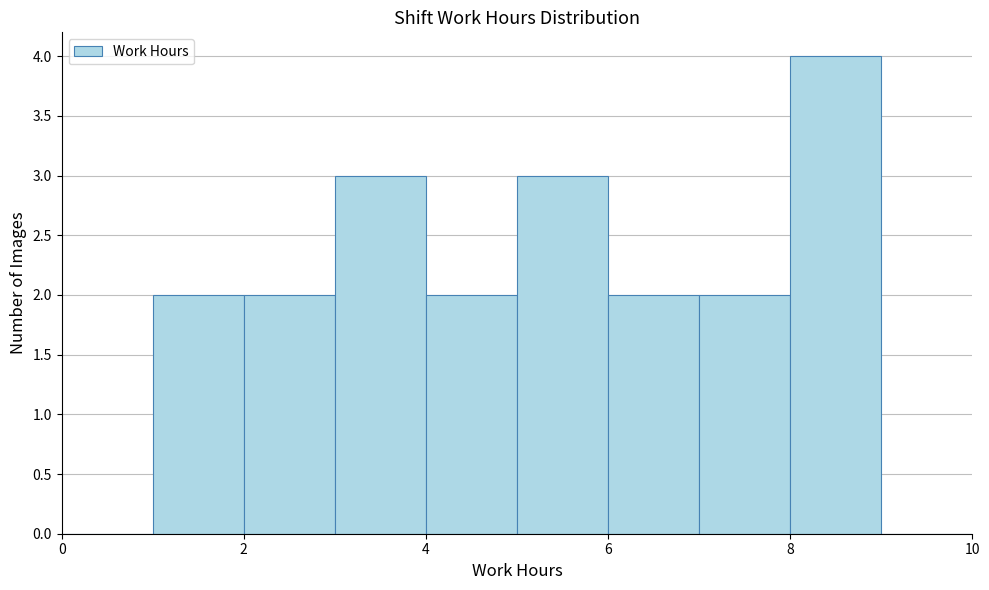

What is the height of the bar covering 4 to 5 on the x-axis? The values are not printed on the chart, so give them approximately, as read against the axis.

2